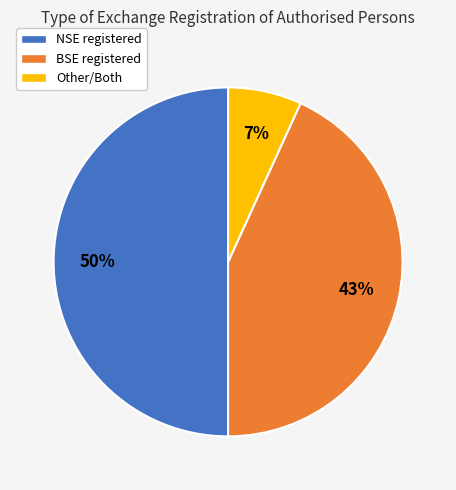

Which category has the biggest portion of the pie?

NSE